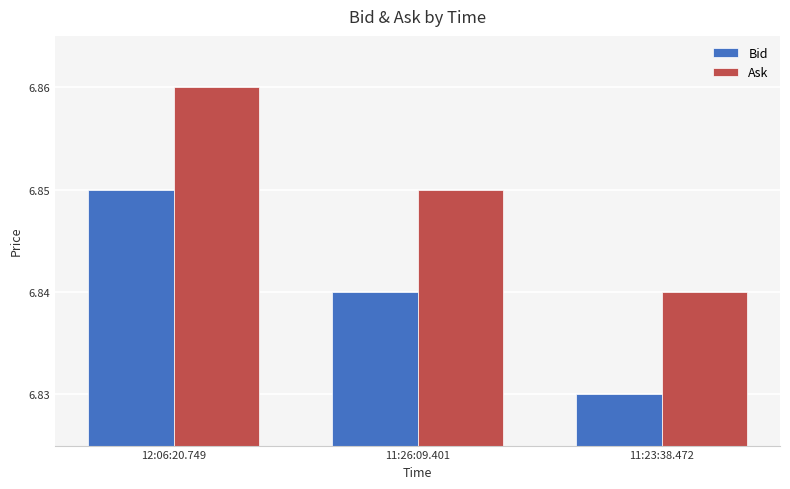

What are all the series names shown in the legend?

Bid, Ask